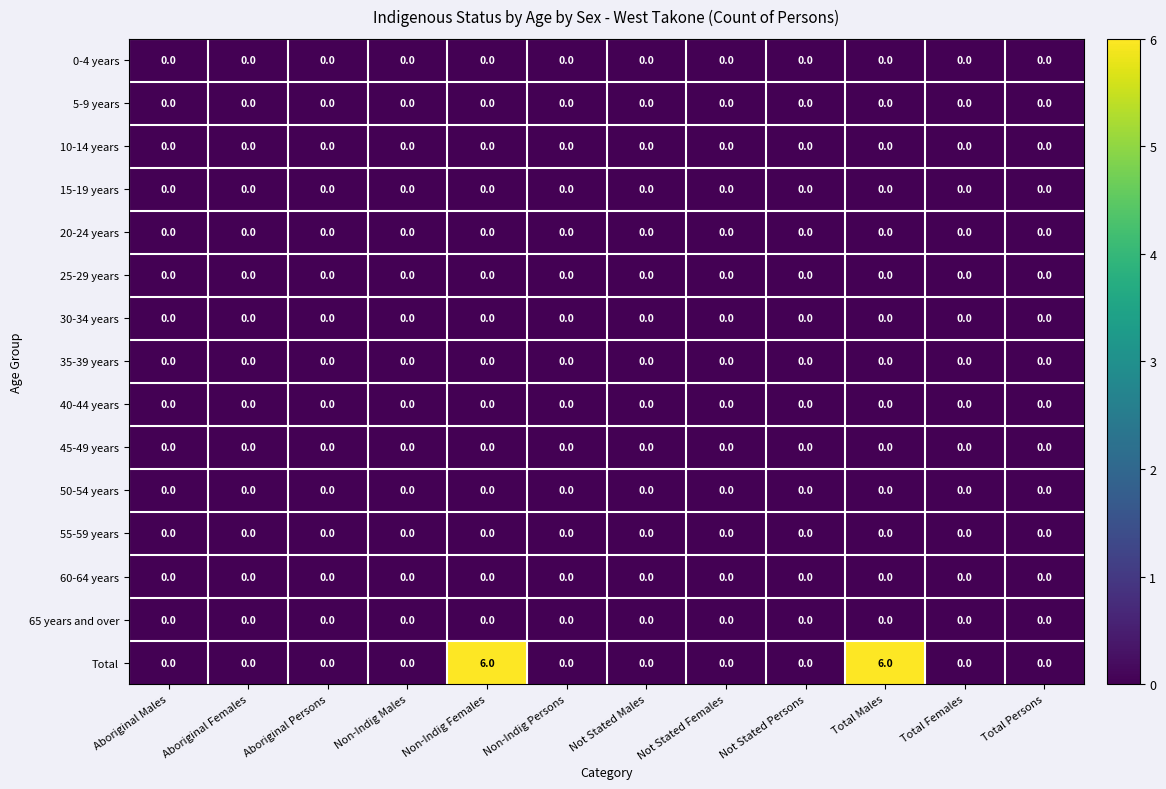

Is it true that 20-24 years equals 0 at Aboriginal Females?

True